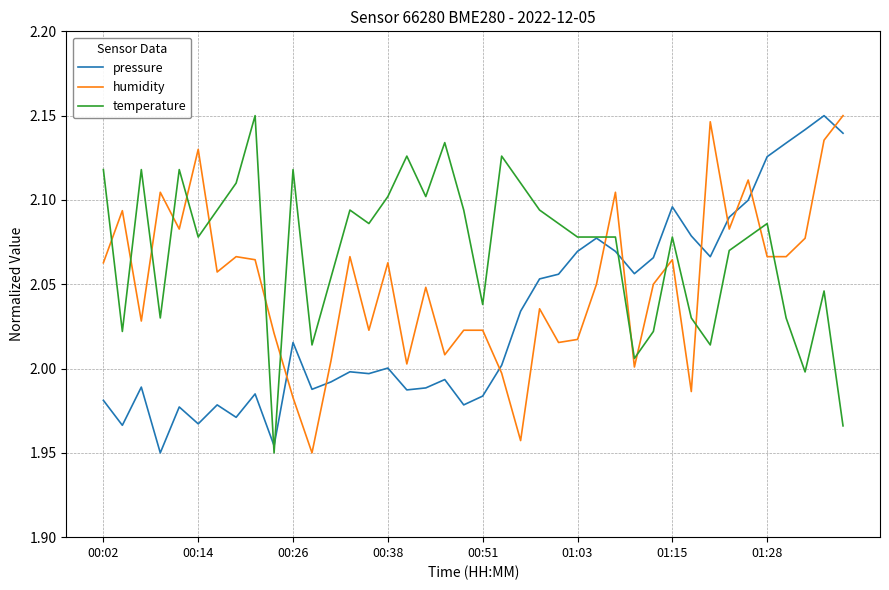

Is this an area chart (filled region under the line)?

No